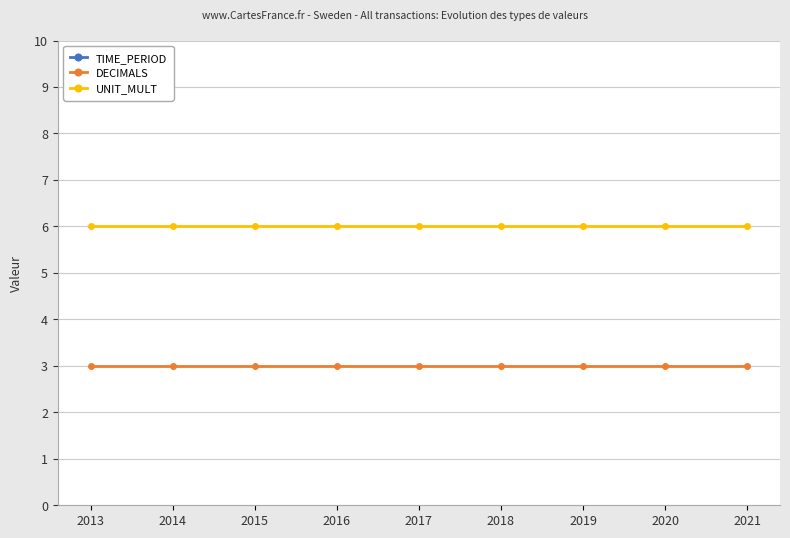

At 2018, list the series in order from largest to smallest.

TIME_PERIOD, UNIT_MULT, DECIMALS